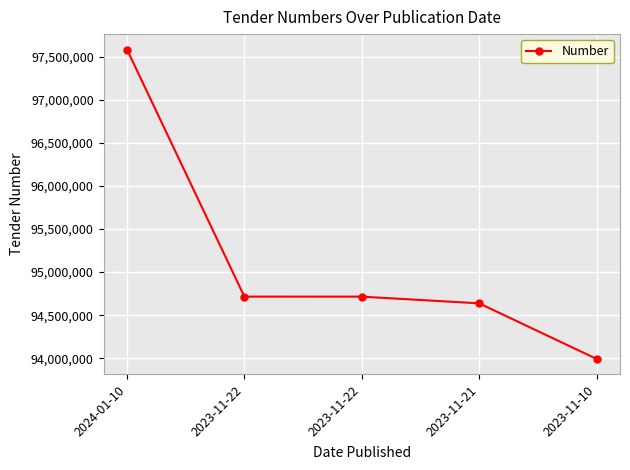

What is the difference between the maximum and minimum values?

3588600